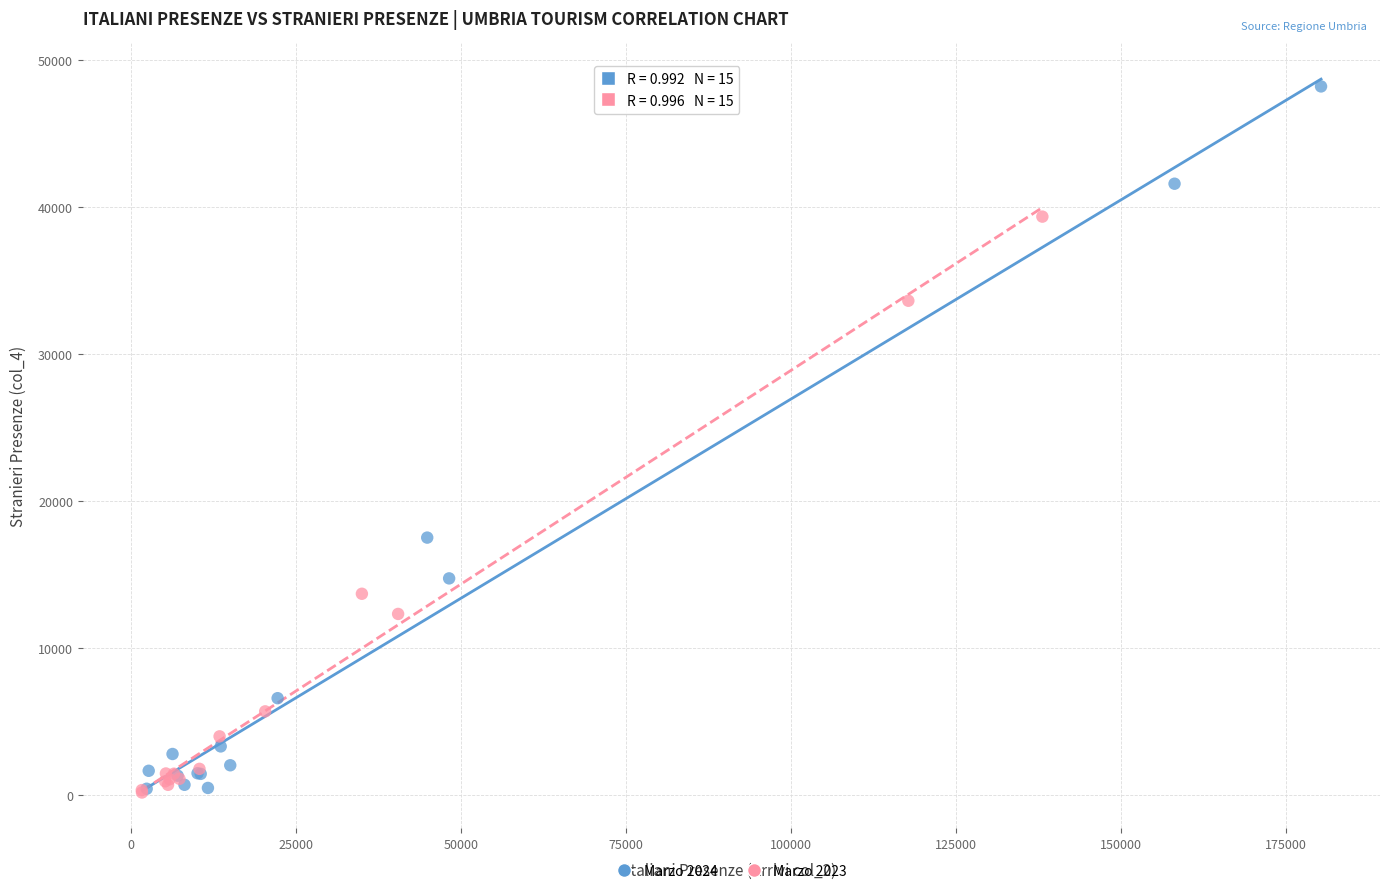

What are all the series names shown in the legend?

Marzo 2024, Marzo 2023